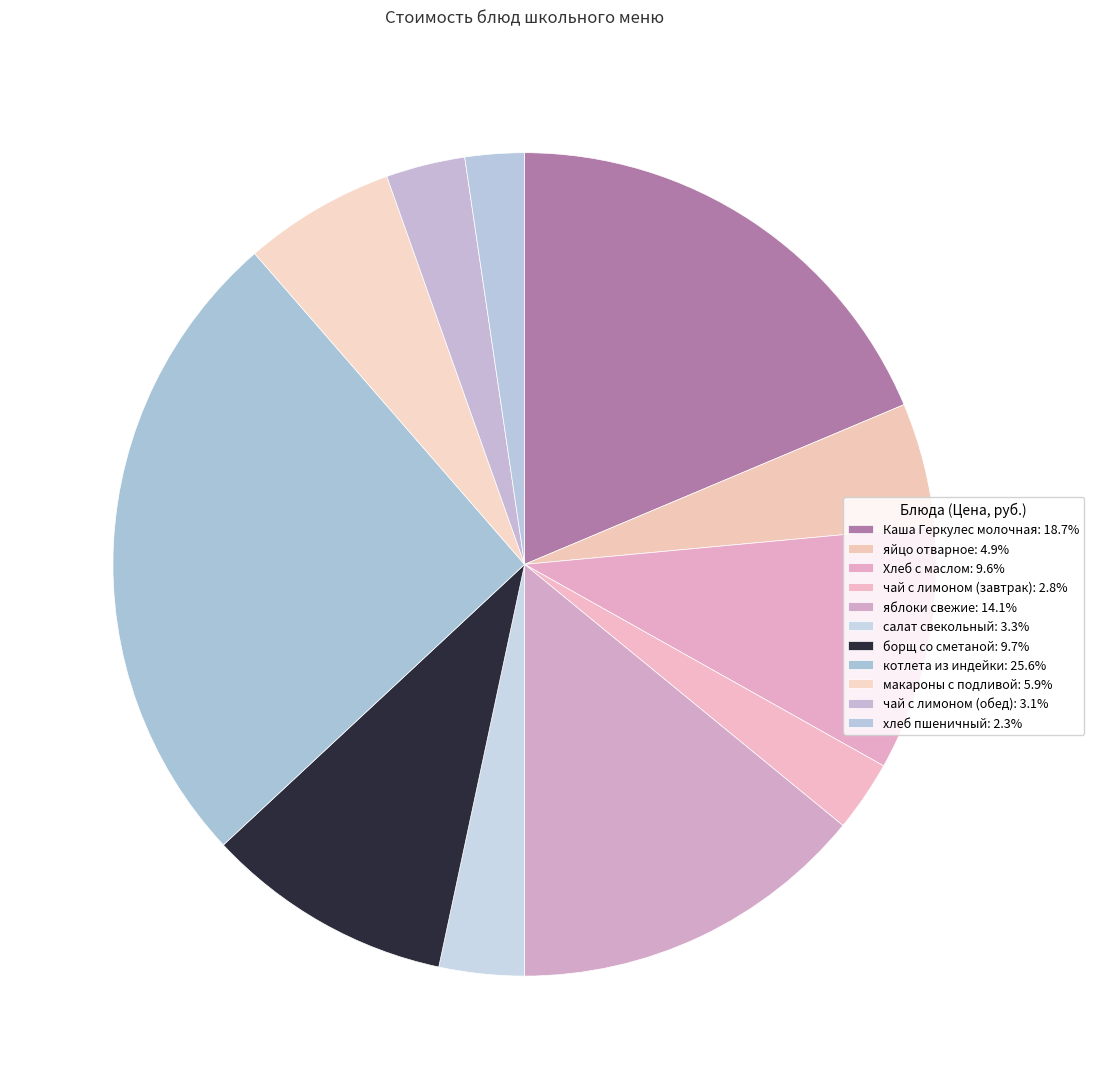

Count the number of slices in the pie.

11